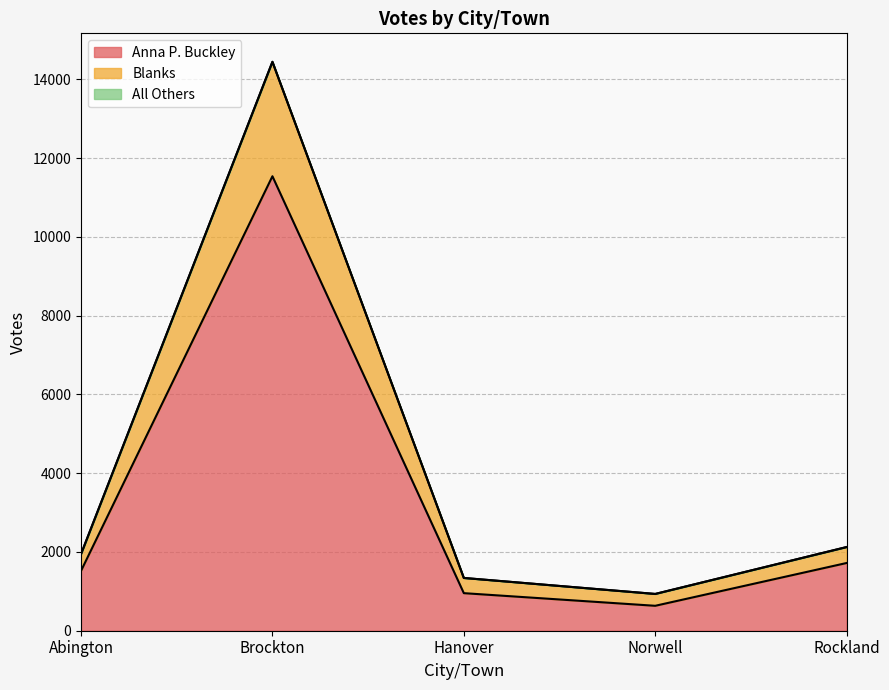

True or false: Anna P. Buckley has a value of 2105 at Abington.

False